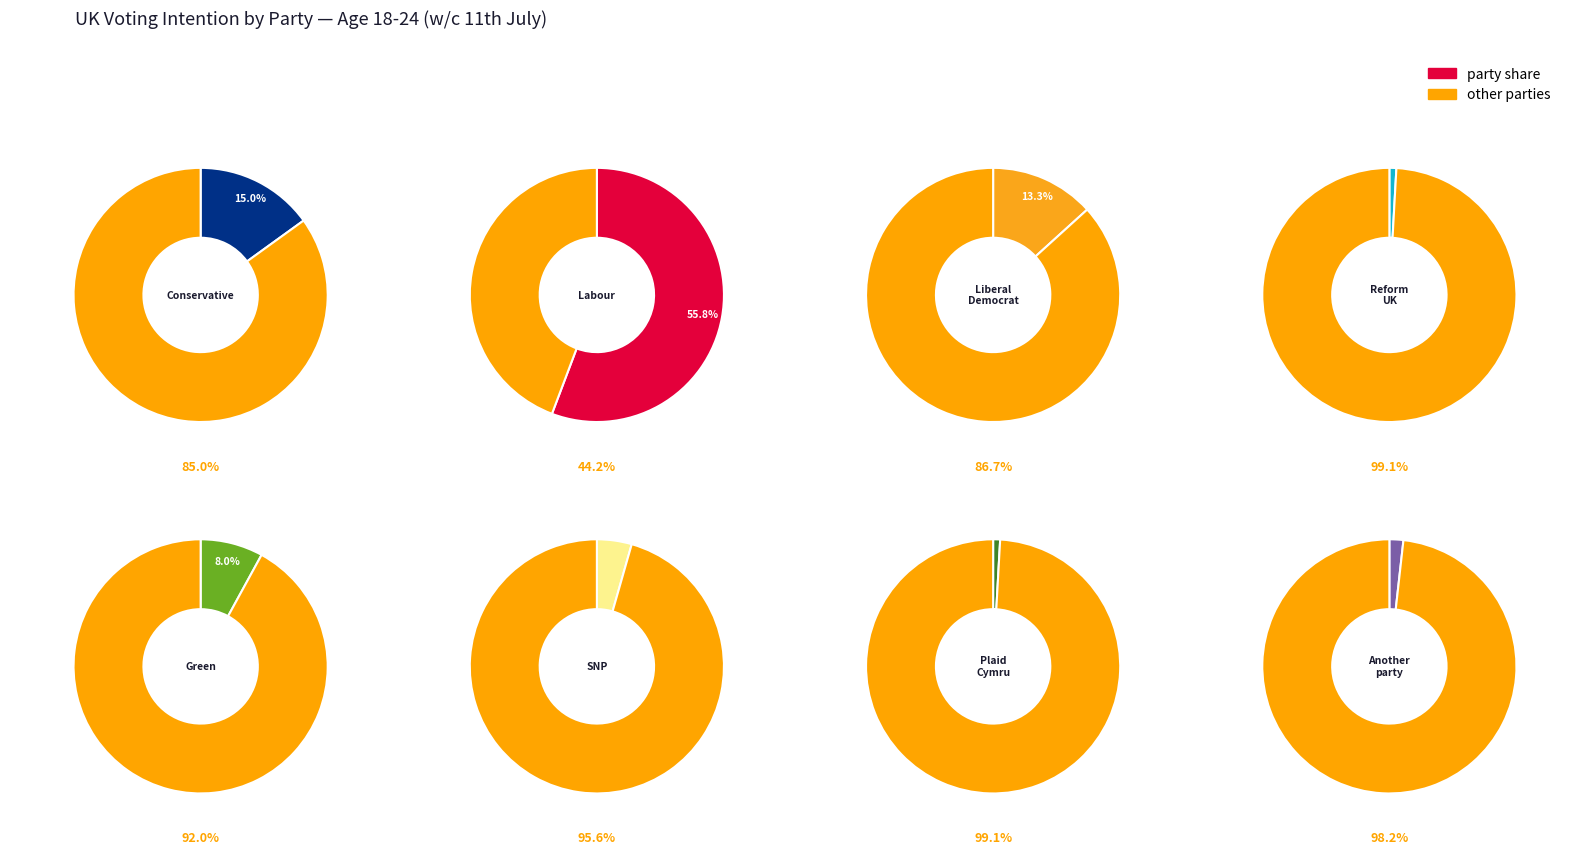

Does Labour account for over 50% of the chart?

Yes